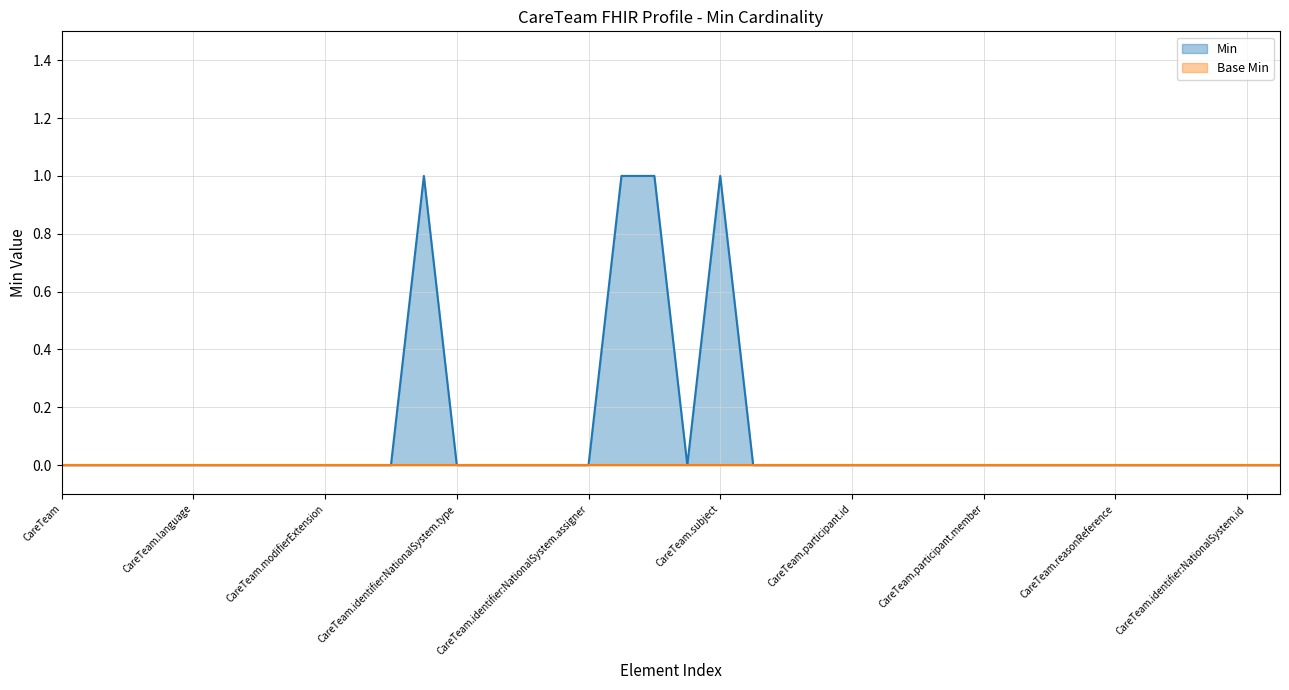

Reading left to right, transcribe all the data shown in this chart.

0	0	0	0	0	0	0	0	0	0	0	1	0	0	0	0	0	1	1	0	1	0	0	0	0	0	0	0	0	0	0	0	0	0	0	0	0	0